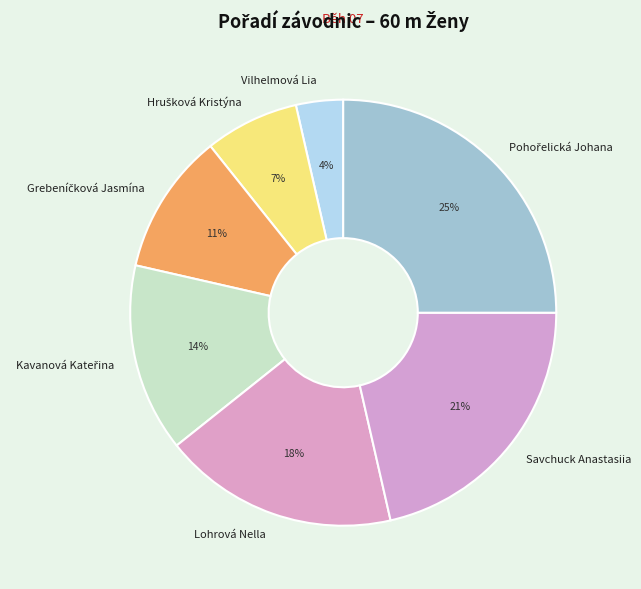

To the nearest percent, what is the average slice percentage?

14%